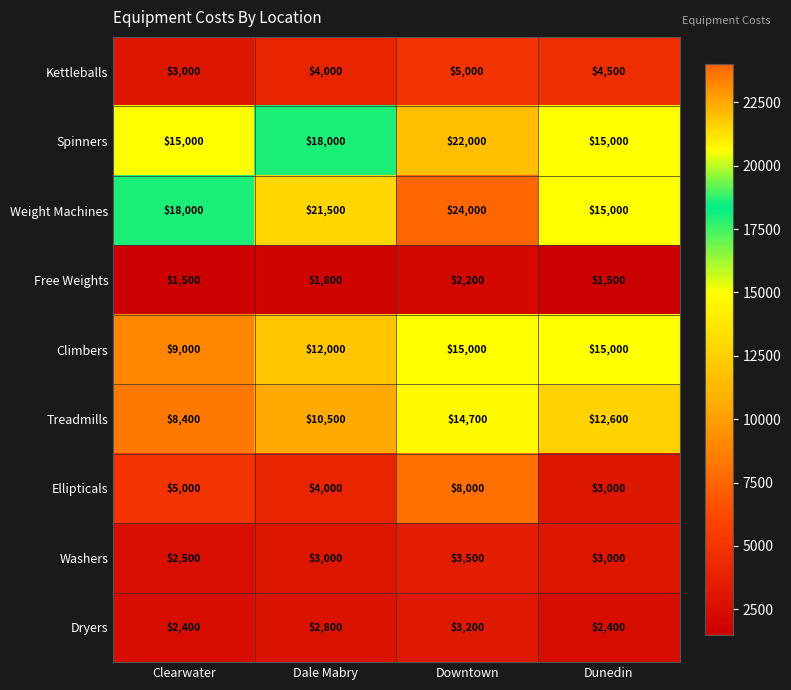

True or false: Spinners has a value of 23741 at Dale Mabry.

False